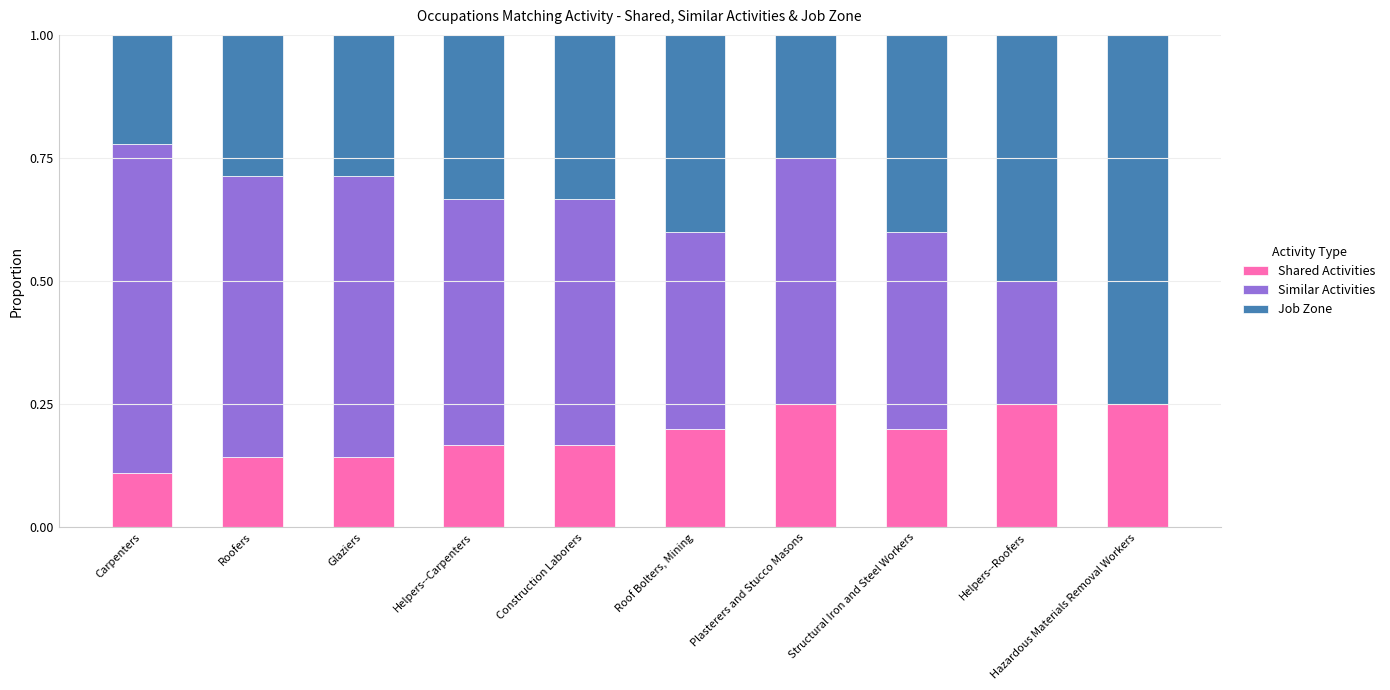

What is the total value across all series at Roof Bolters, Mining?

1.0